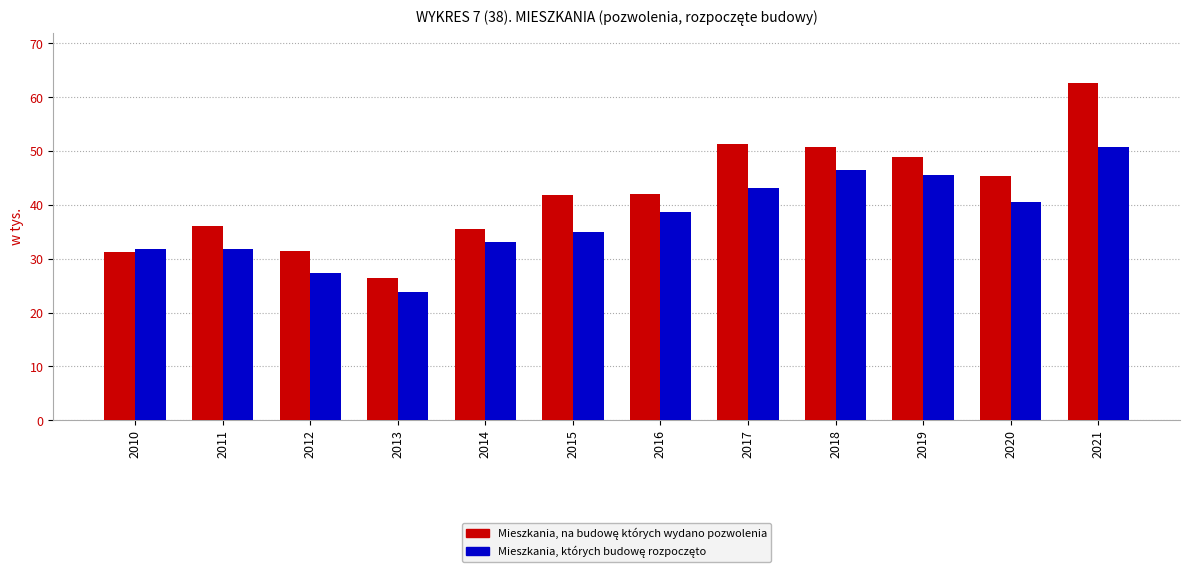

What is the spread (max minus min) of values at 2010?

0.6